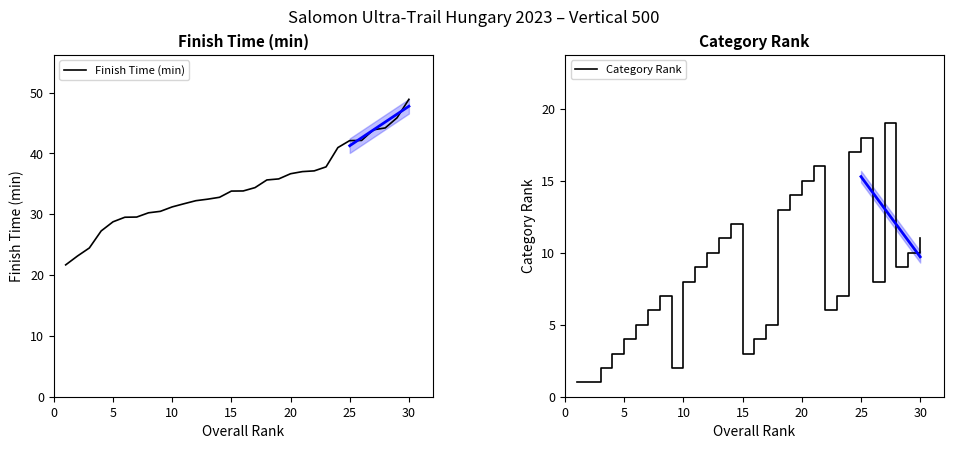

True or false: Finish Time (min) has a value of 31.2 at 10.

True